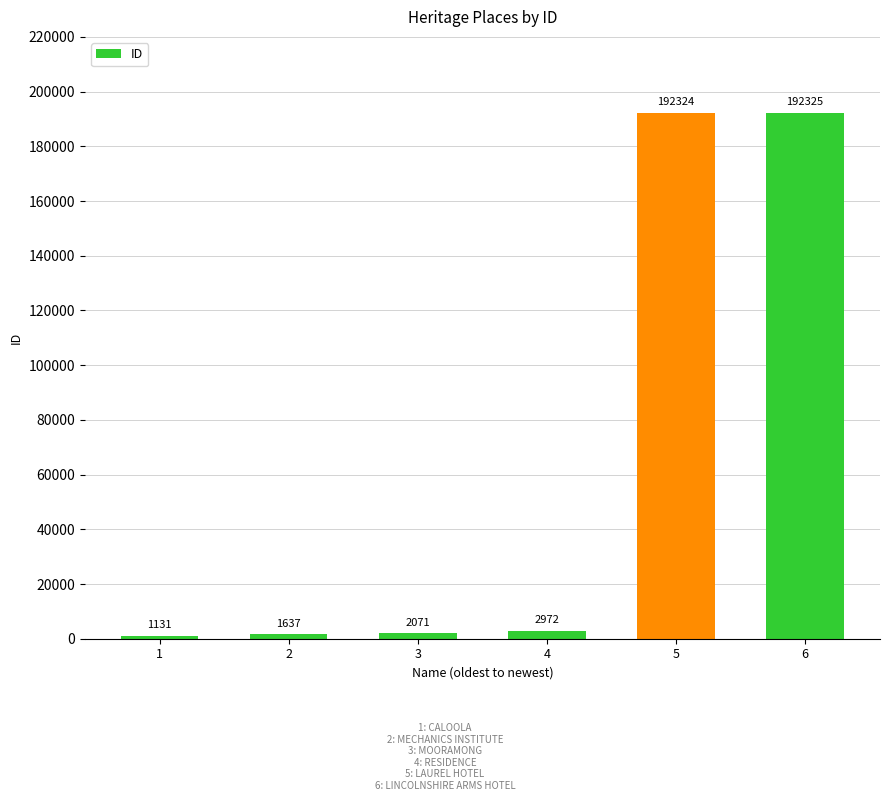

Does the chart contain stacked bars?

No